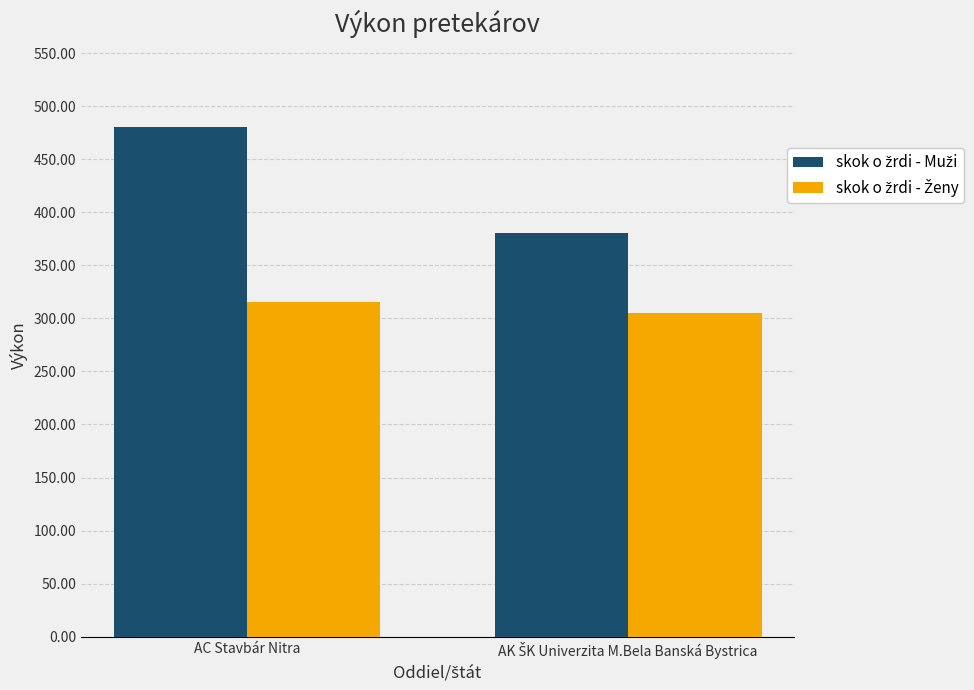

What is the spread (max minus min) of values at AC Stavbár Nitra?

165